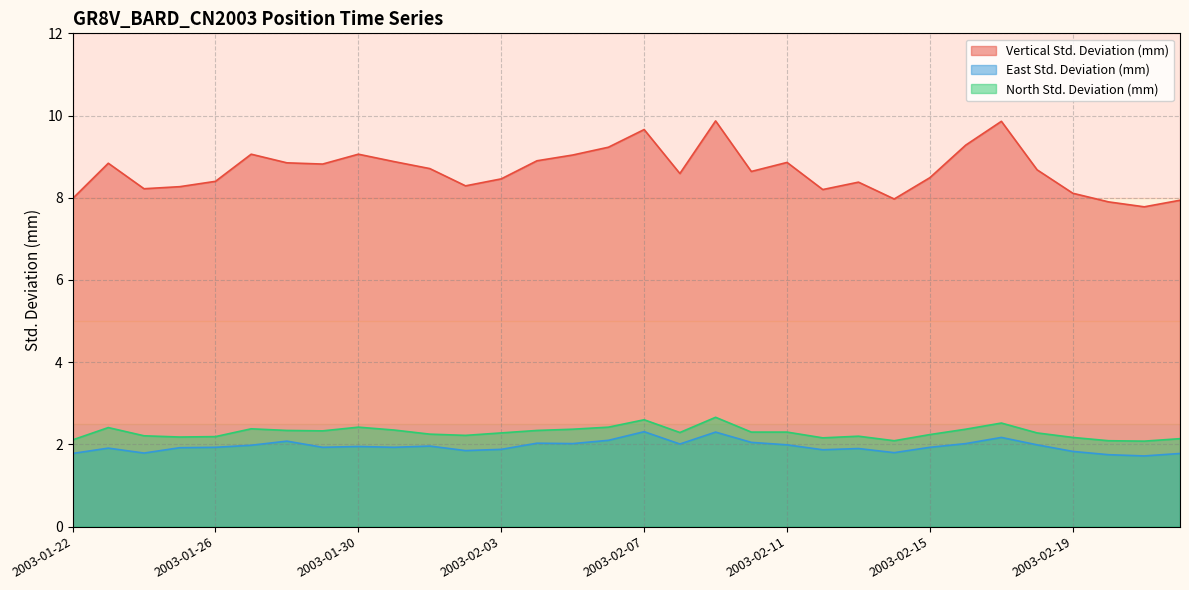

Is the value of Vertical Std. Deviation (mm) at 2003-01-23 greater than the value of North Std. Deviation (mm) at 2003-02-04?

Yes